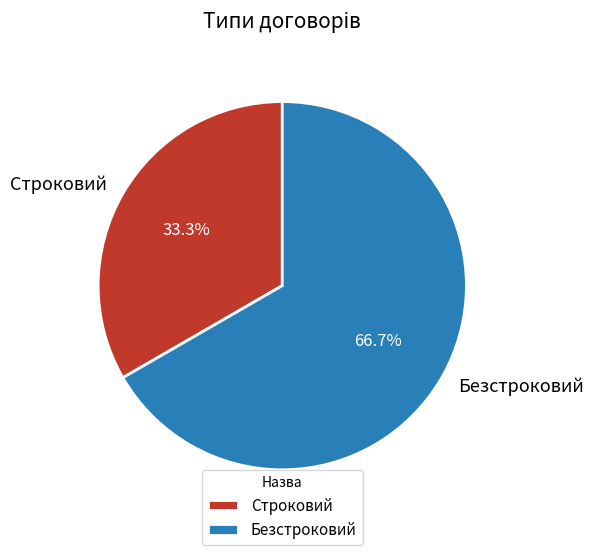

To the nearest percent, what percentage of the pie is Безстроковий?

67%